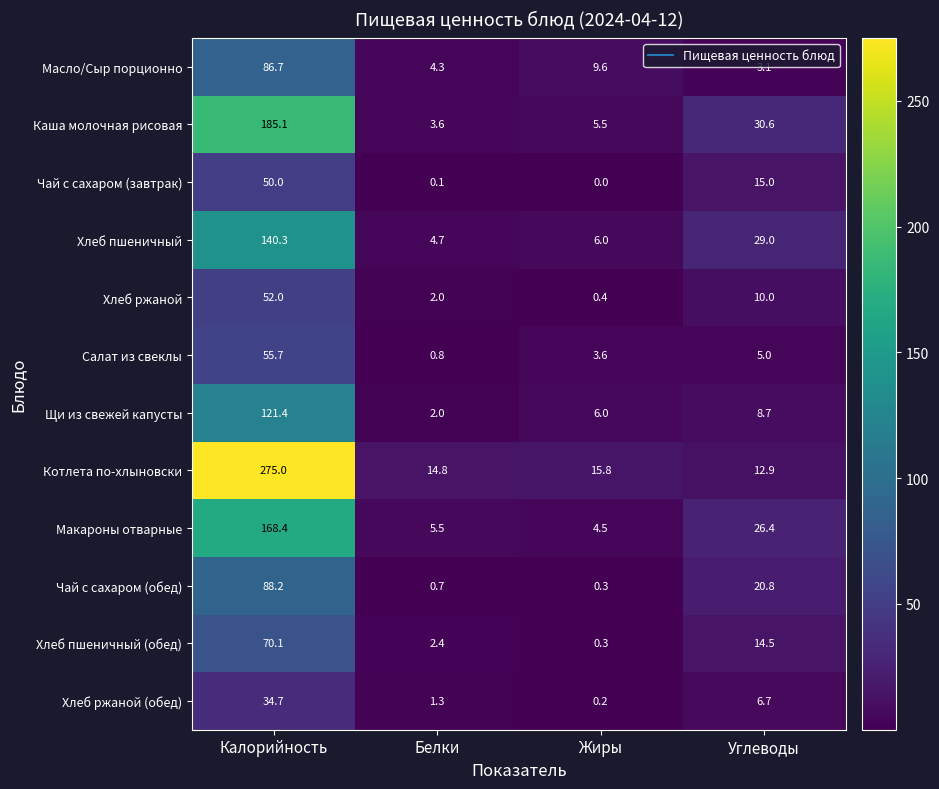

Which series changed the most between Калорийность and Белки?

Котлета по-хлыновски